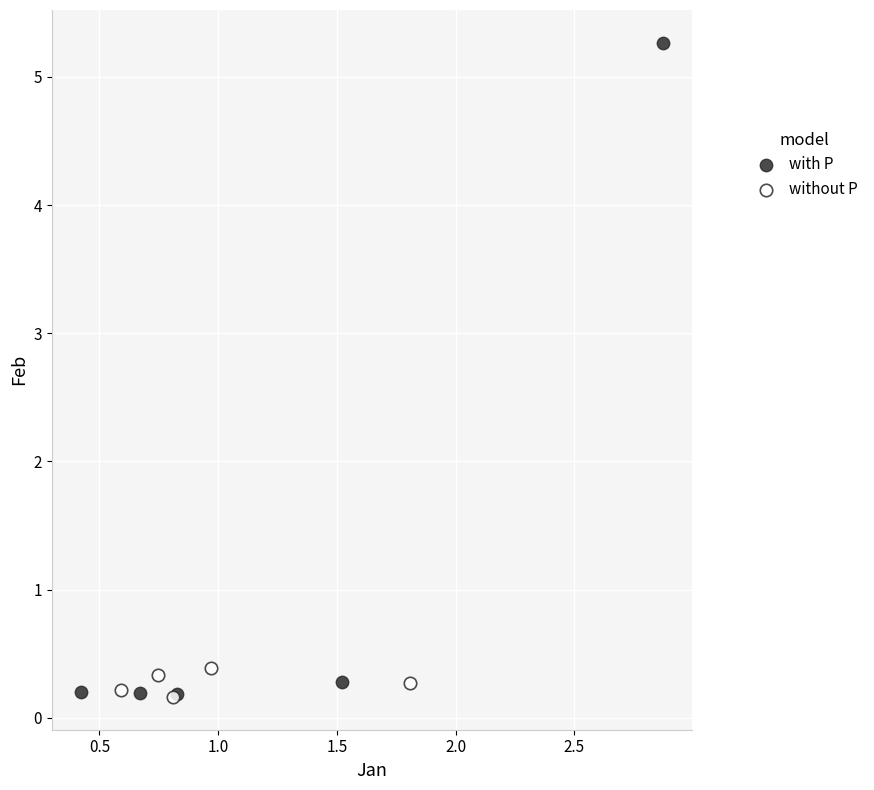

What are all the series names shown in the legend?

with P, without P